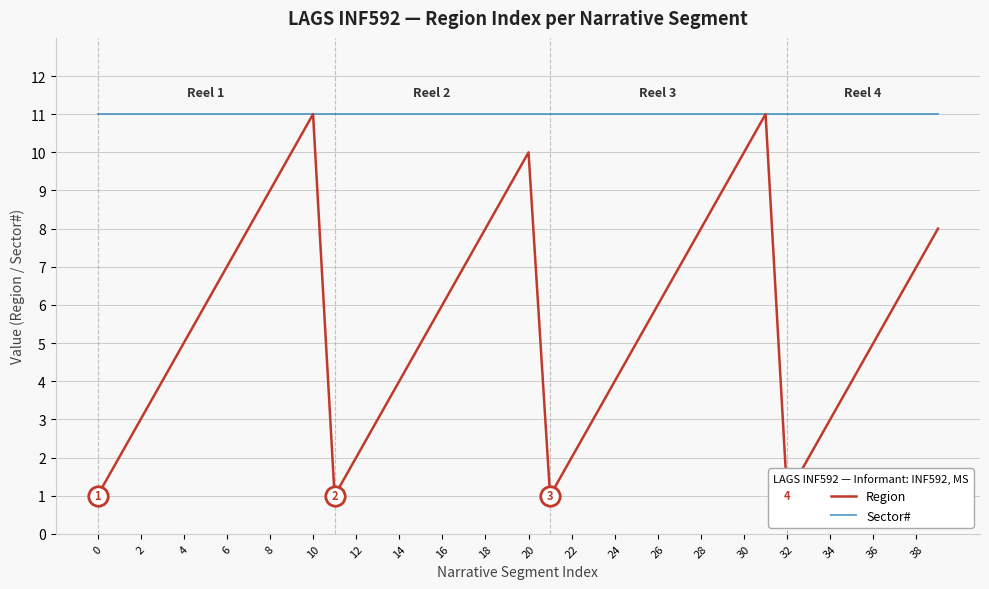

How many Region values are between 3 and 8?

24